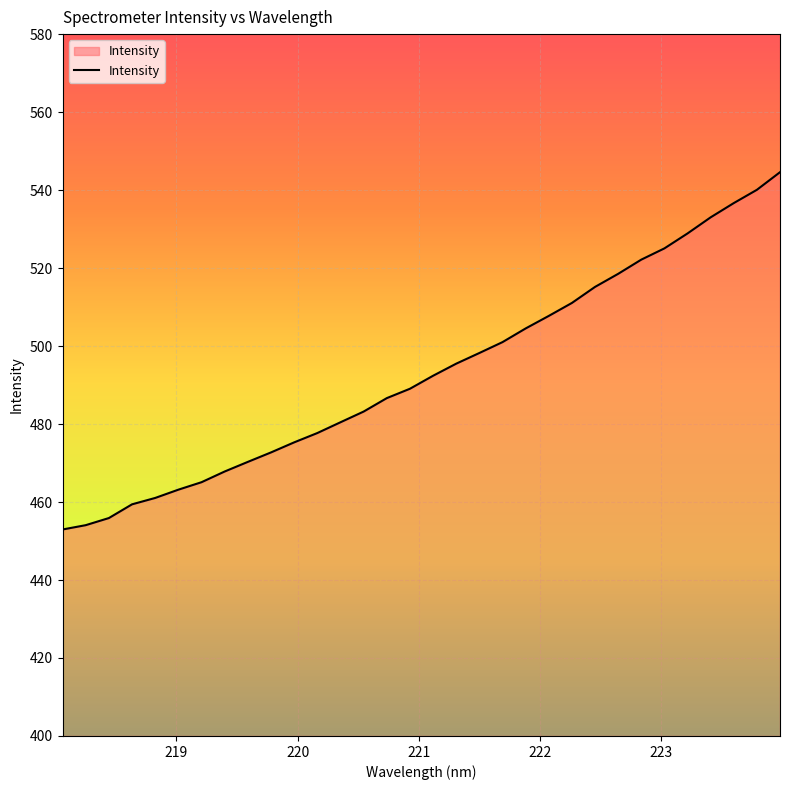

True or false: there are more than 1 points higher than both neighbors.

False